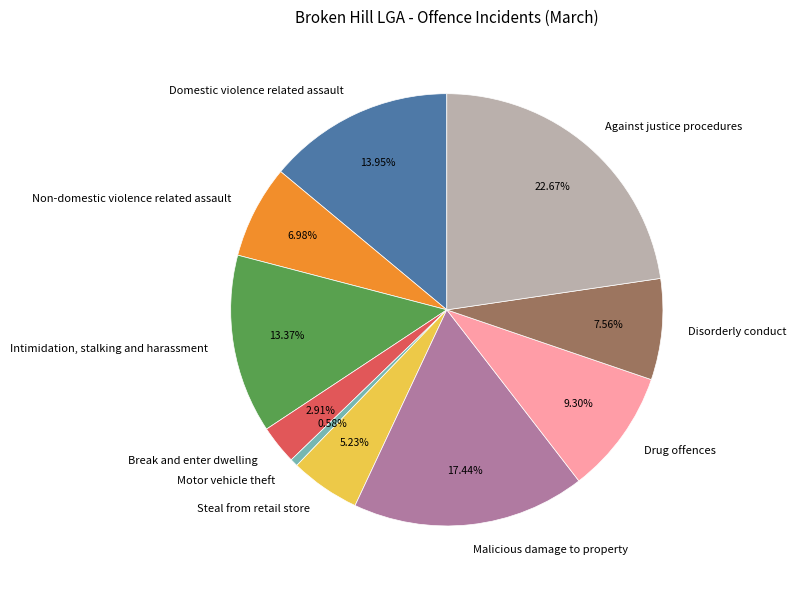

Count the number of slices in the pie.

10